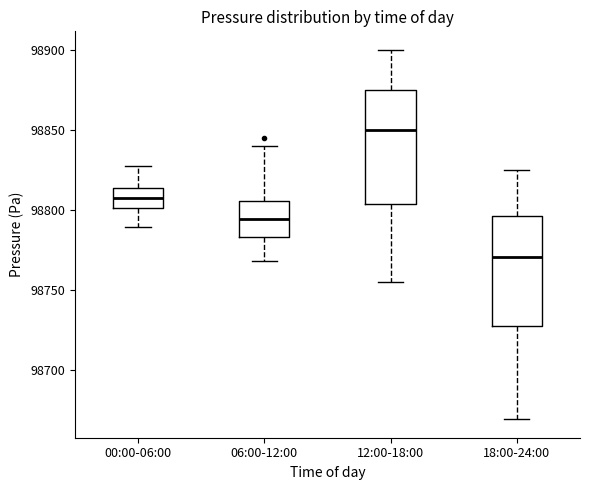

Where is the upper edge of the box for 12:00-18:00 on the y-axis? The values are not printed on the chart, so give them approximately, as read against the axis.

98875